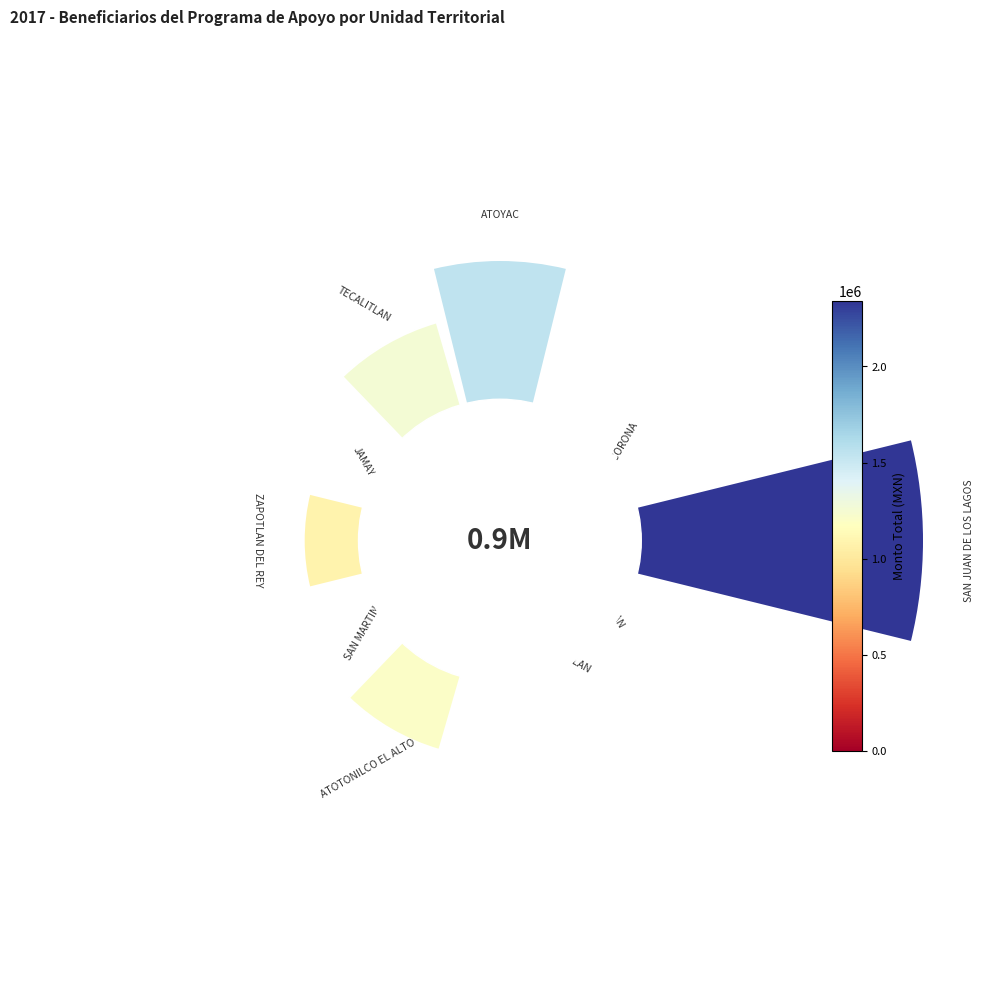

The 10 slice represents 1% of the pie. True or false?

False